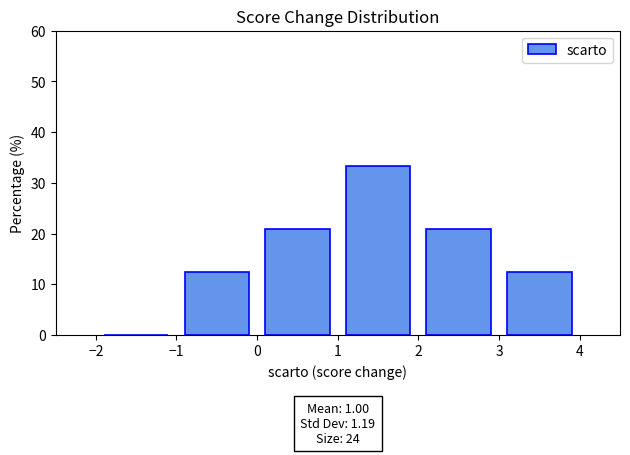

Over which range of the x-axis is the bar tallest?

1 to 2